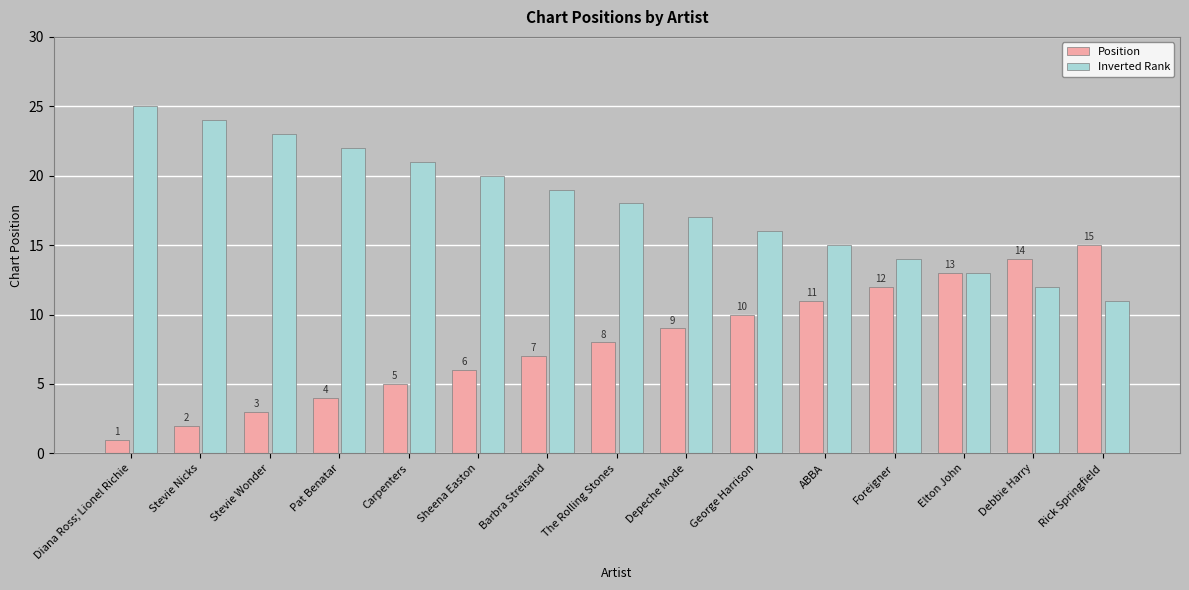

What is the spread (max minus min) of values at Rick Springfield?

4